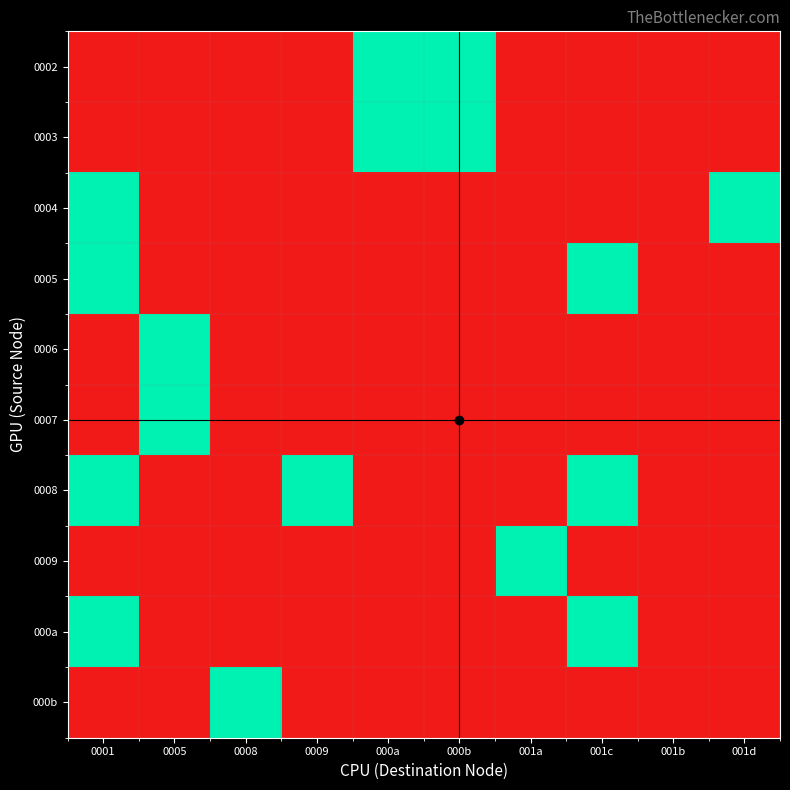

Reading left to right, transcribe all the data shown in this chart.

0002: 0001=0	0005=0	0008=0	0009=0	000a=1	000b=1	001a=0	001c=0	001b=0	001d=0
0003: 0001=0	0005=0	0008=0	0009=0	000a=1	000b=1	001a=0	001c=0	001b=0	001d=0
0004: 0001=1	0005=0	0008=0	0009=0	000a=0	000b=0	001a=0	001c=0	001b=0	001d=1
0005: 0001=1	0005=0	0008=0	0009=0	000a=0	000b=0	001a=0	001c=1	001b=0	001d=0
0006: 0001=0	0005=1	0008=0	0009=0	000a=0	000b=0	001a=0	001c=0	001b=0	001d=0
0007: 0001=0	0005=1	0008=0	0009=0	000a=0	000b=0	001a=0	001c=0	001b=0	001d=0
0008: 0001=1	0005=0	0008=0	0009=1	000a=0	000b=0	001a=0	001c=1	001b=0	001d=0
0009: 0001=0	0005=0	0008=0	0009=0	000a=0	000b=0	001a=1	001c=0	001b=0	001d=0
000a: 0001=1	0005=0	0008=0	0009=0	000a=0	000b=0	001a=0	001c=1	001b=0	001d=0
000b: 0001=0	0005=0	0008=1	0009=0	000a=0	000b=0	001a=0	001c=0	001b=0	001d=0